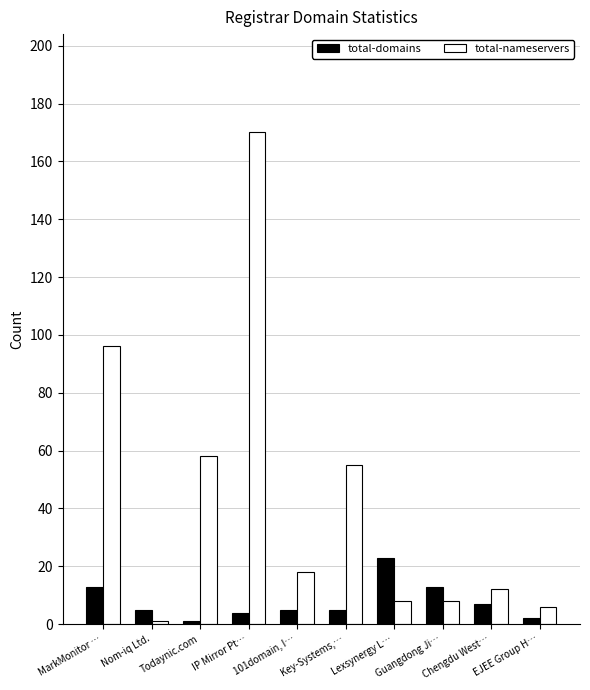

Where does the total-nameservers series first go above 18?

MarkMonitor …